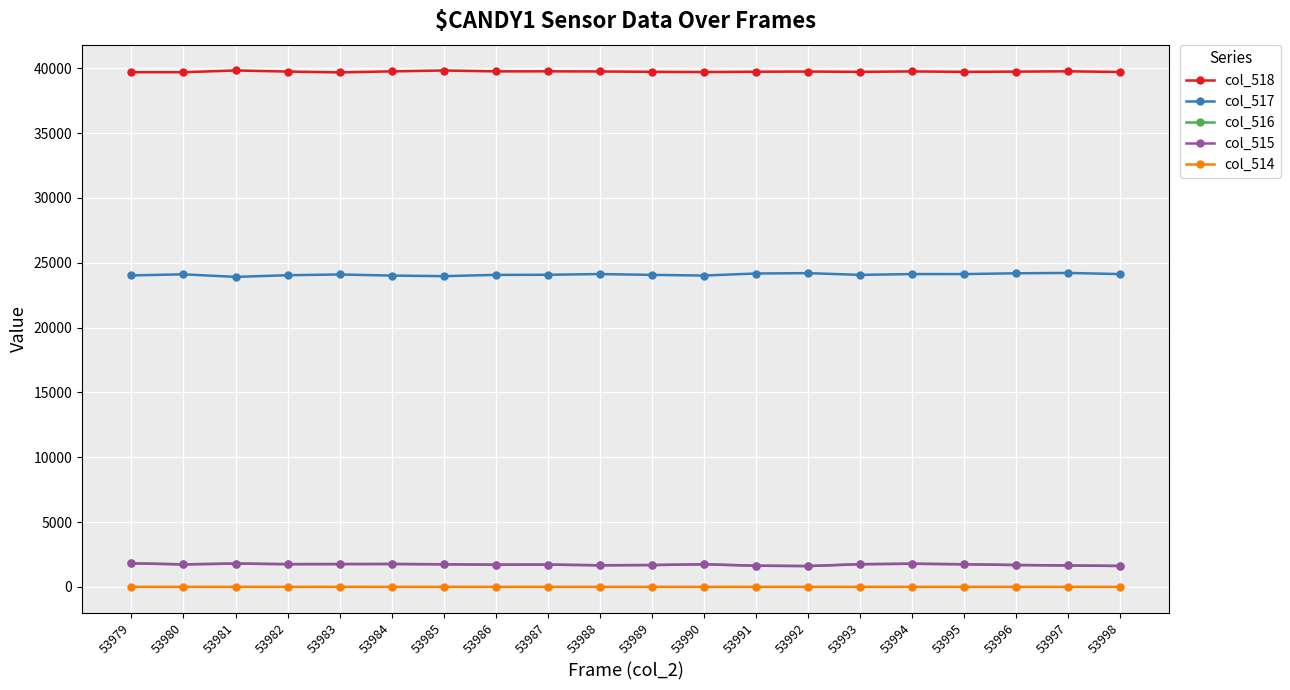

What is the spread (max minus min) of values at 53988?

39753